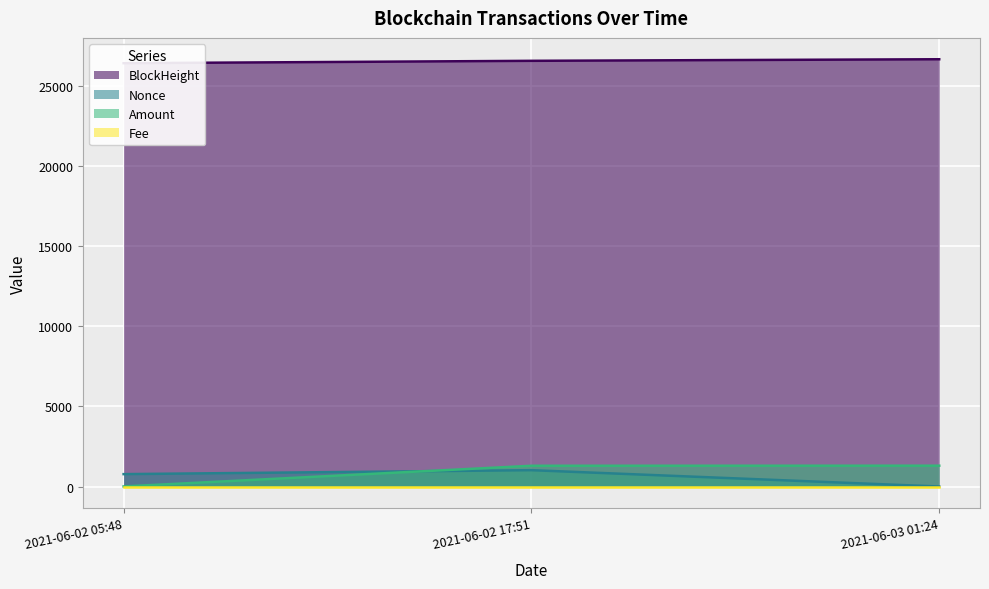

Which series has the largest total across all categories?

BlockHeight